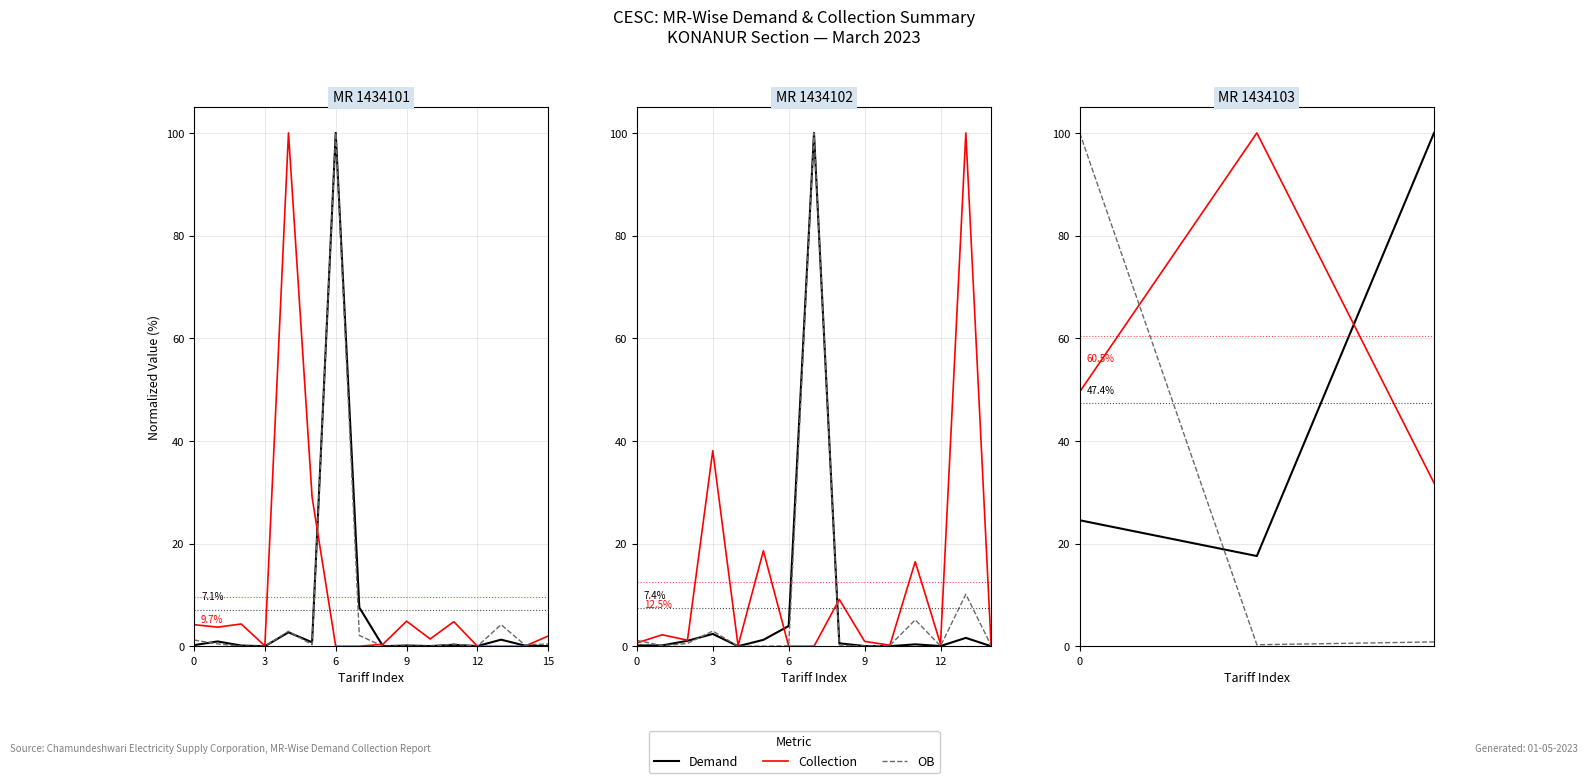

Reading right to left, what are all the values shown in this chart?

Demand: 100.0	17.6	24.5
Collection: 31.8	100.0	49.6
OB: 0.8	0.3	100.0